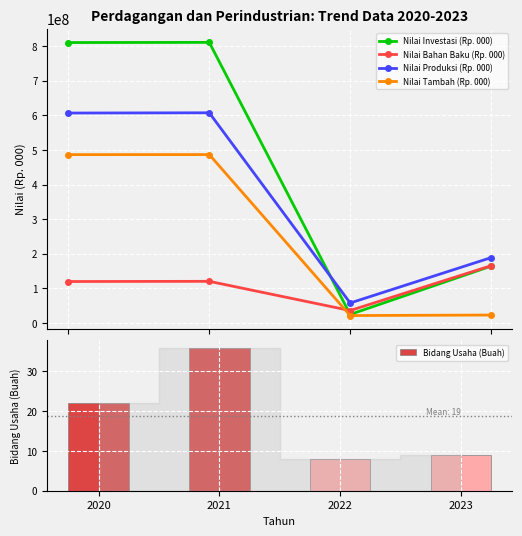

List the series in order of their overall mean, lowest first.

Bidang Usaha (Buah), Nilai Bahan Baku (Rp. 000), Nilai Tambah (Rp. 000), Nilai Produksi (Rp. 000), Nilai Investasi (Rp. 000)